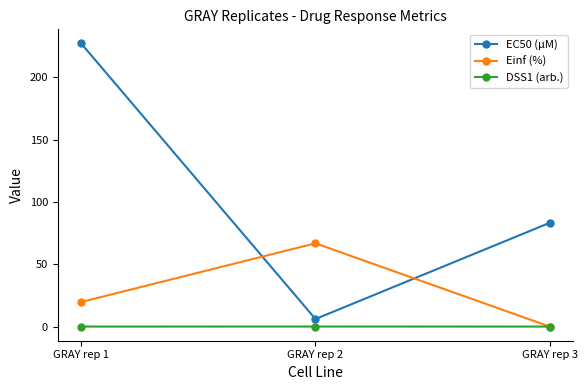

How many distinct data groups are displayed?

3